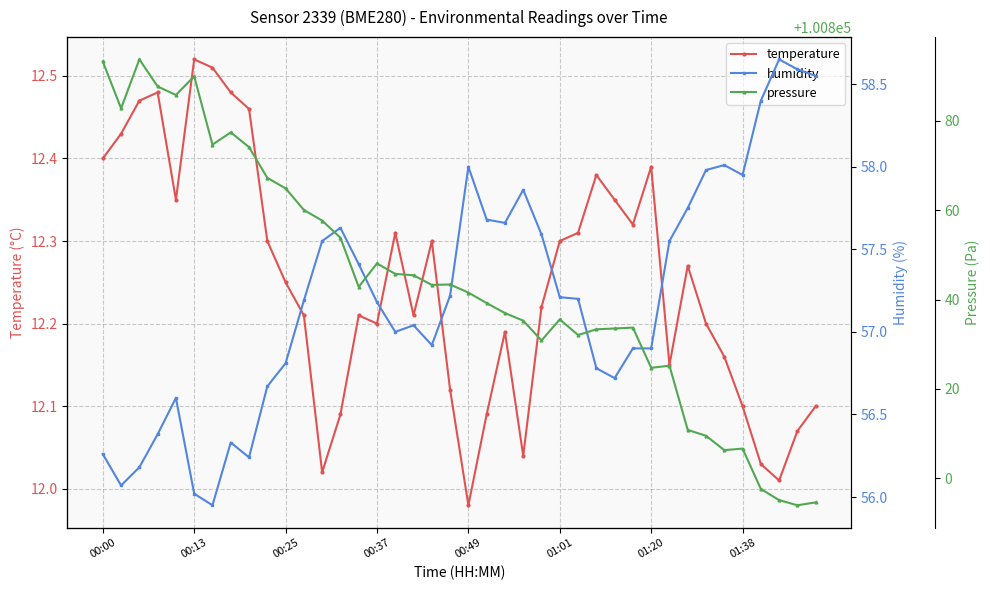

Rank the series by their maximum value, from lowest to highest.

temperature, humidity, pressure